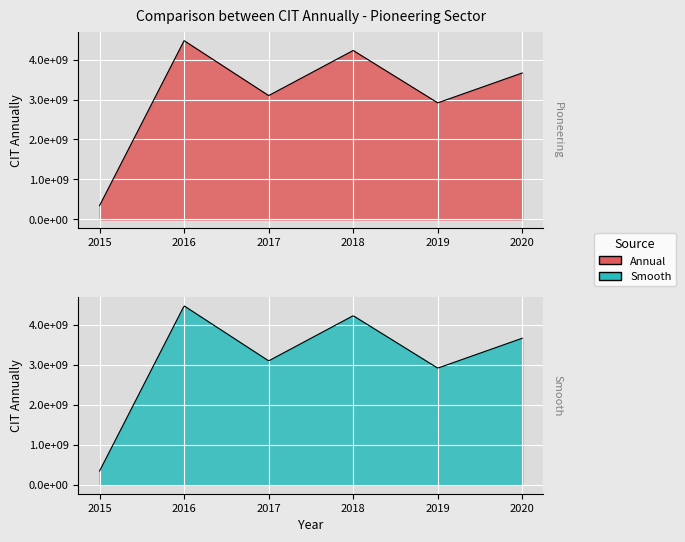

True or false: the data has more than 1 interior local peaks.

True